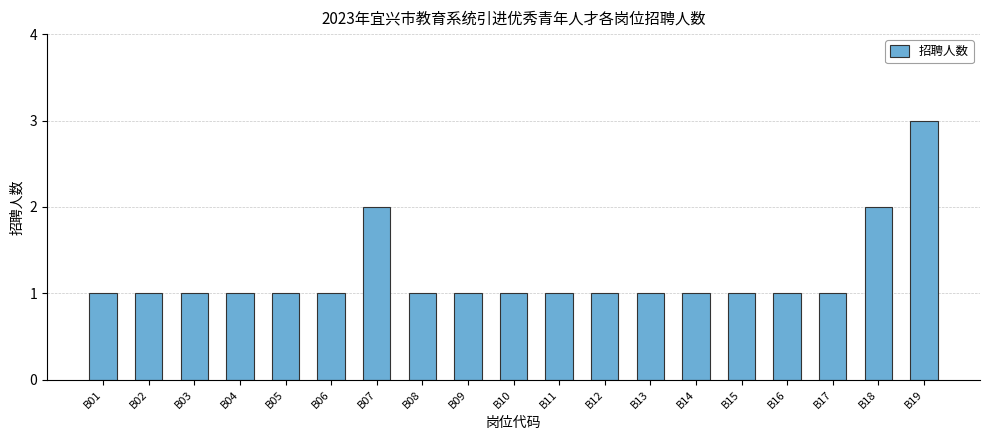

Count the number of categories in the chart.

19